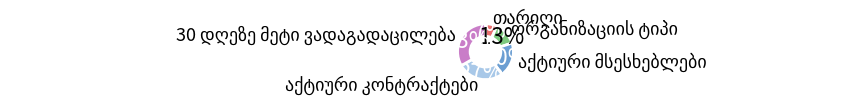

Does any single category account for the majority?

No